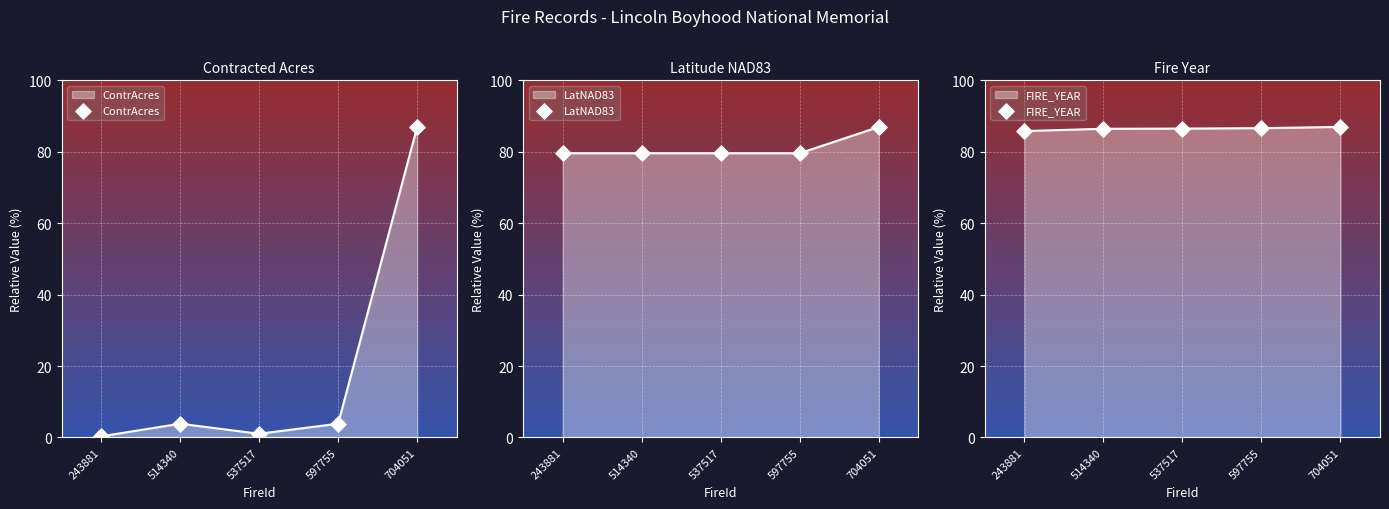

Which series has the widest spread of Y values?

ContrAcres